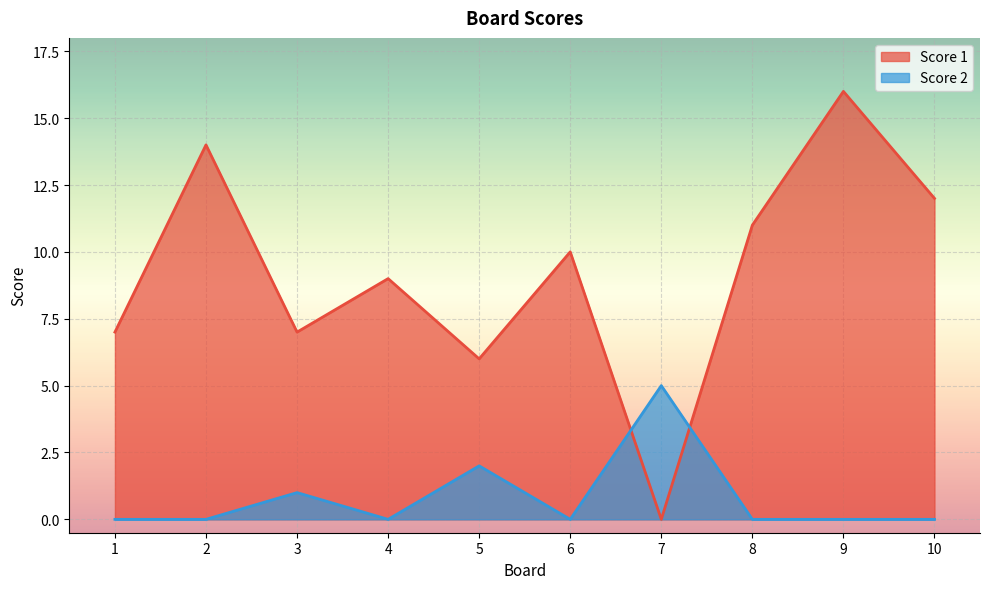

What is the highest value of the Score 1 series?

16